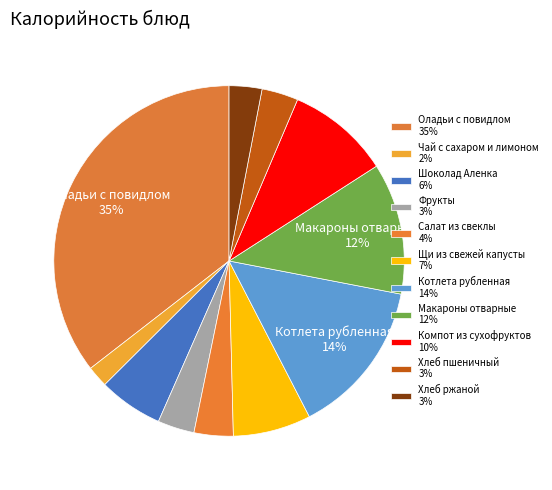

How many slices are in this pie chart?

11